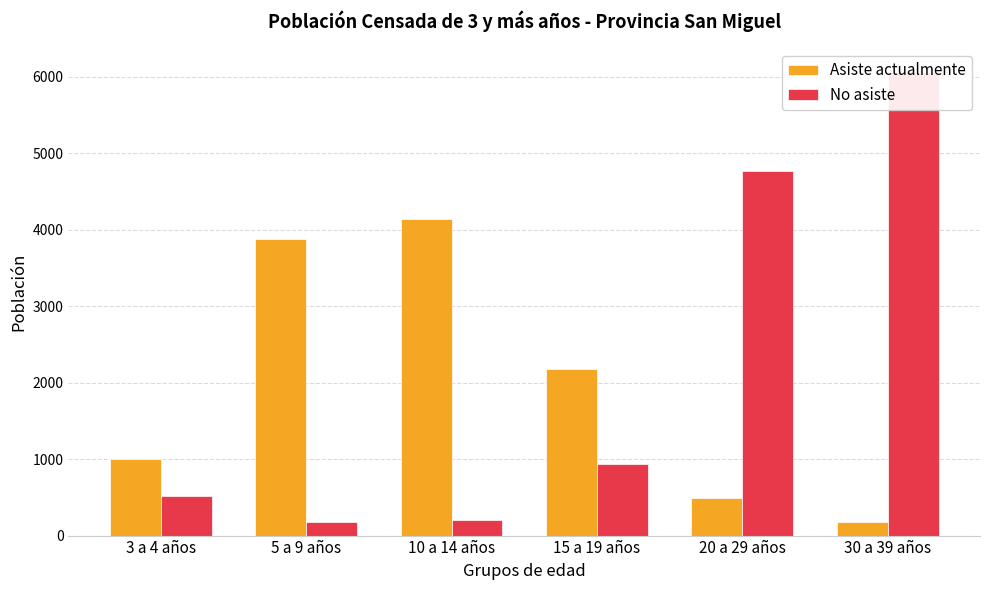

What is the difference between the No asiste values at 10 a 14 años and 15 a 19 años?

733